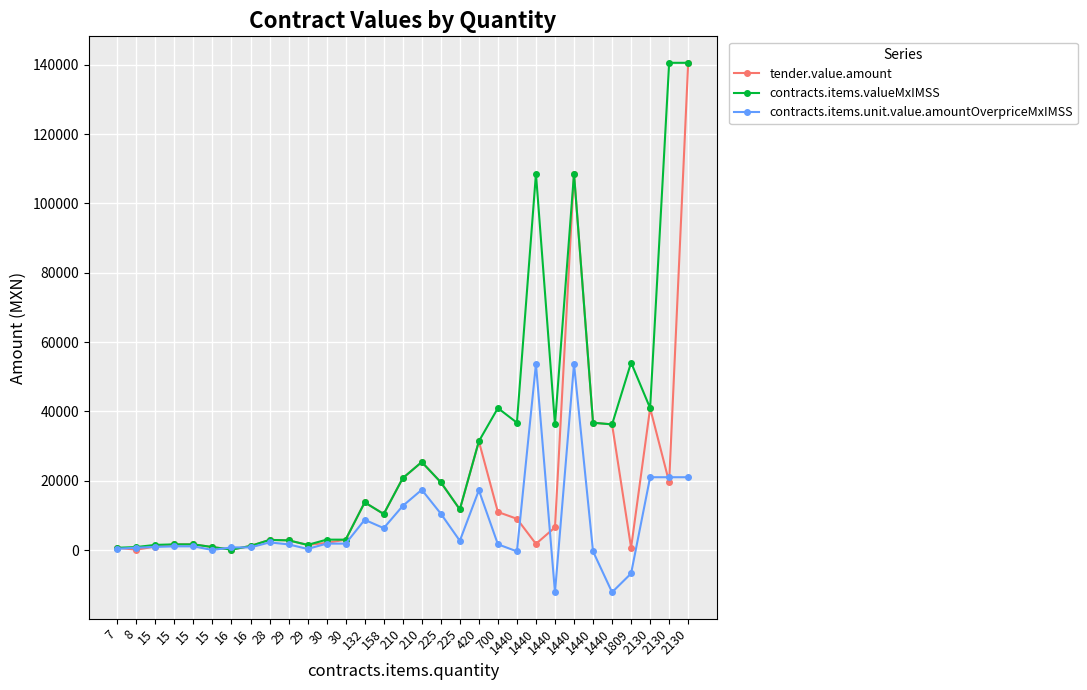

What is the difference between the second highest and minimum values in the tender.value.amount series?

108444.5